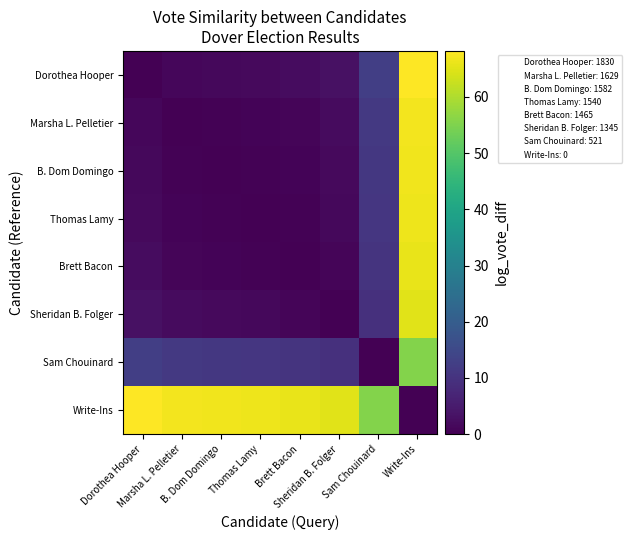

Rank the series at Sheridan B. Folger from lowest to highest value.

Sheridan B. Folger, Brett Bacon, Thomas Lamy, B. Dom Domingo, Marsha L. Pelletier, Dorothea Hooper, Sam Chouinard, Write-Ins